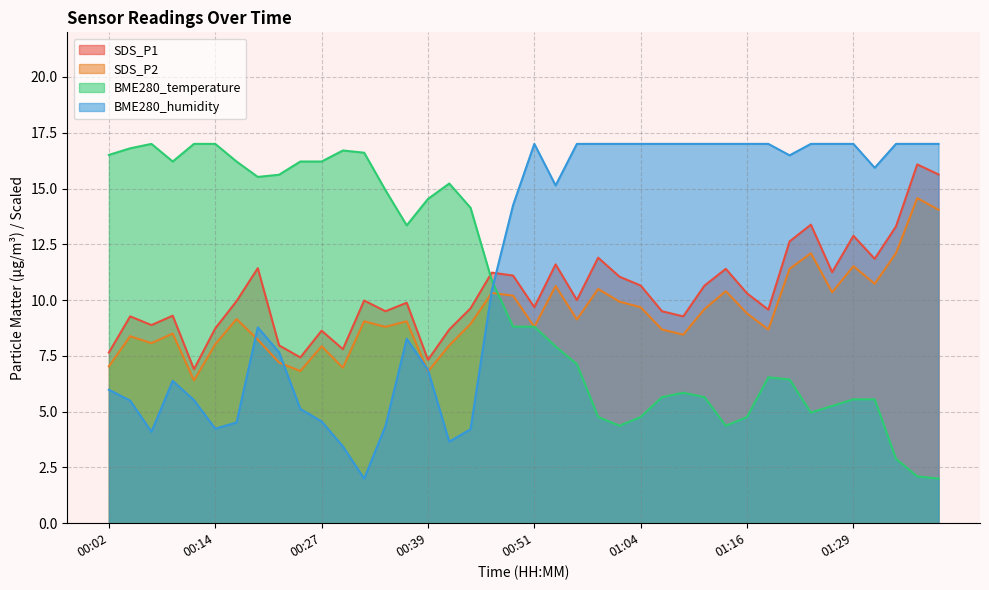

Reading right to left, extract all data points from this chart.

SDS_P1: 15.6	16.1	13.3	11.8	12.9	11.2	13.4	12.6	9.6	10.3	11.4	10.7	9.3	9.5	10.7	11.1	11.9	10.0	11.6	9.7	11.1	11.2	9.6	8.7	7.3	9.9	9.5	10.0	7.8	8.6	7.4	8.0	11.4	9.9	8.7	6.9	9.3	8.9	9.3	7.7
SDS_P2: 14.1	14.6	12.1	10.7	11.5	10.3	12.1	11.4	8.7	9.4	10.4	9.6	8.4	8.7	9.7	9.9	10.5	9.1	10.6	8.8	10.2	10.3	8.9	8.0	6.8	9.1	8.8	9.1	7.0	7.9	6.8	7.2	8.2	9.2	8.0	6.4	8.5	8.1	8.4	7.0
BME280_temperature: 2.0	2.1	2.9	5.6	5.6	5.3	5.0	6.4	6.5	4.8	4.4	5.7	5.8	5.7	4.8	4.4	4.8	7.1	7.9	8.8	8.8	10.9	14.1	15.2	14.5	13.3	14.9	16.6	16.7	16.2	16.2	15.6	15.5	16.2	17.0	17.0	16.2	17.0	16.8	16.5
BME280_humidity: 17.0	17.0	17.0	15.9	17.0	17.0	17.0	16.5	17.0	17.0	17.0	17.0	17.0	17.0	17.0	17.0	17.0	17.0	15.1	17.0	14.3	10.4	4.2	3.7	6.9	8.3	4.4	2.0	3.4	4.6	5.1	7.7	8.8	4.5	4.2	5.5	6.4	4.1	5.5	6.0